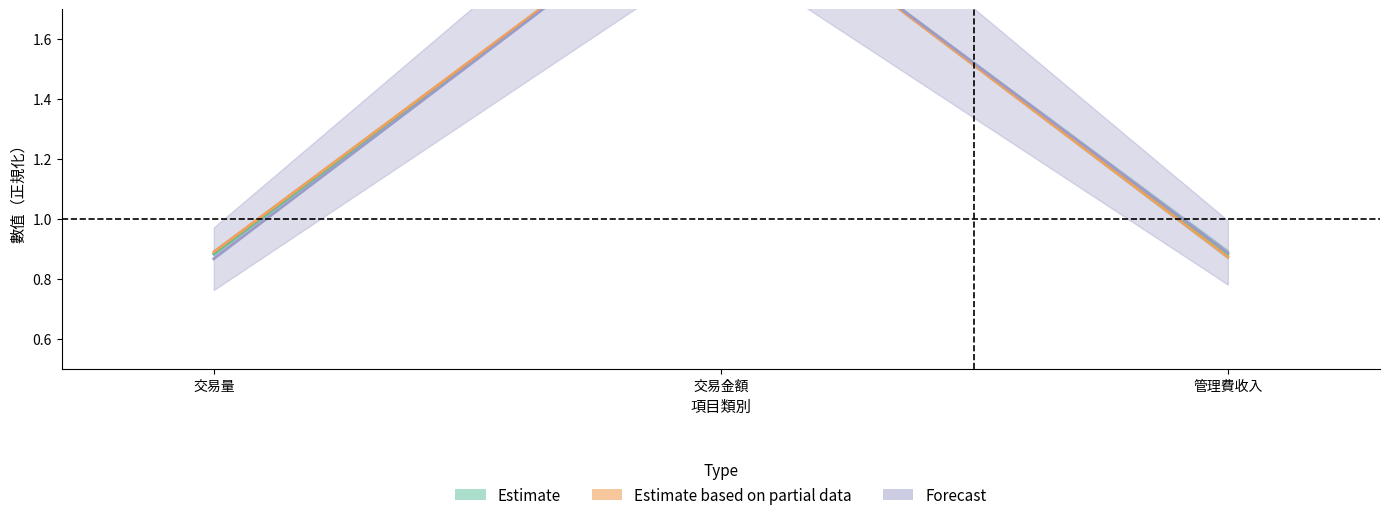

Does the chart have visible grid lines?

No